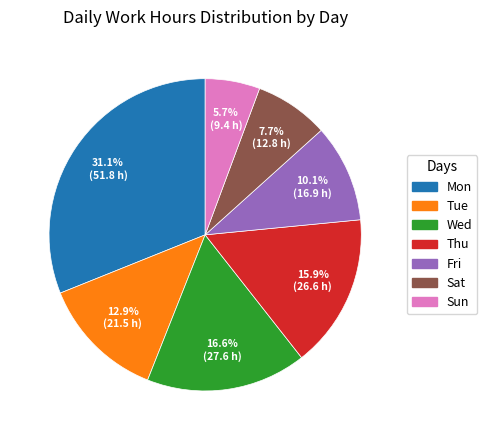

Is it true that Fri is 1% of the pie?

False